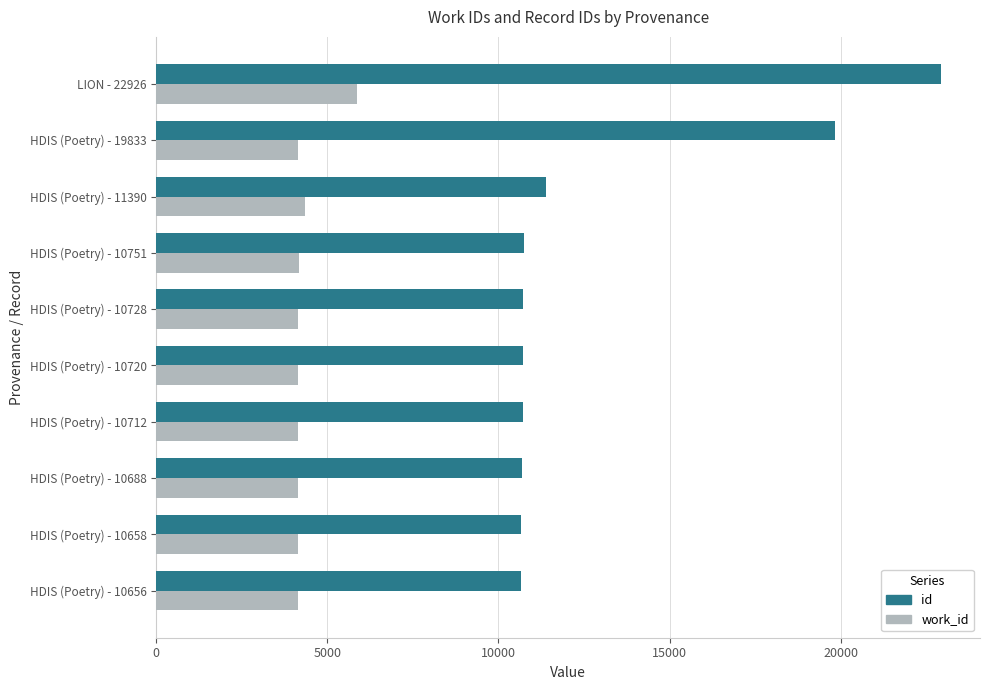

The work_id series shows 4153 at HDIS (Poetry) - 10728. True or false?

True